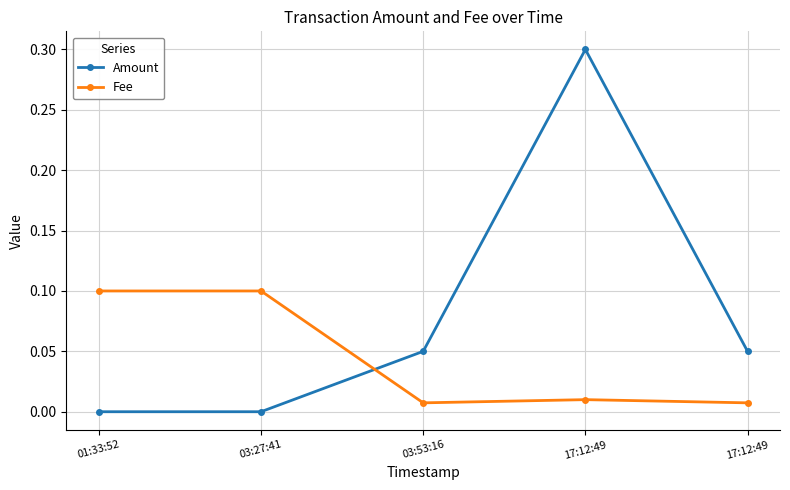

Rank the series by their maximum value, from lowest to highest.

Fee, Amount